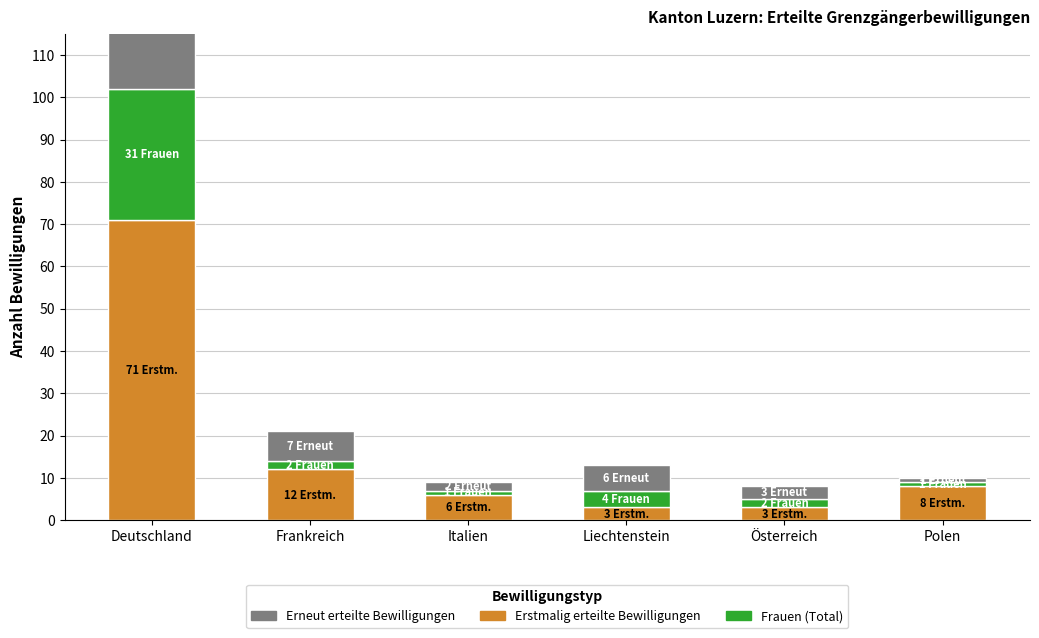

Which category has the highest value in the Frauen (Total) series?

Deutschland